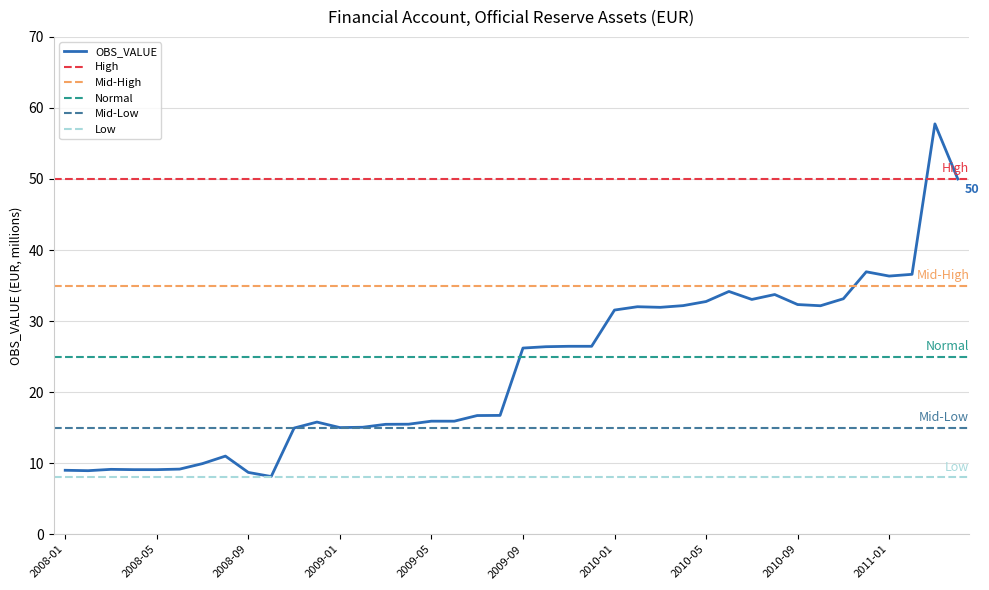

How many points are lower than both their immediate neighbors (excluding endpoints)?

9